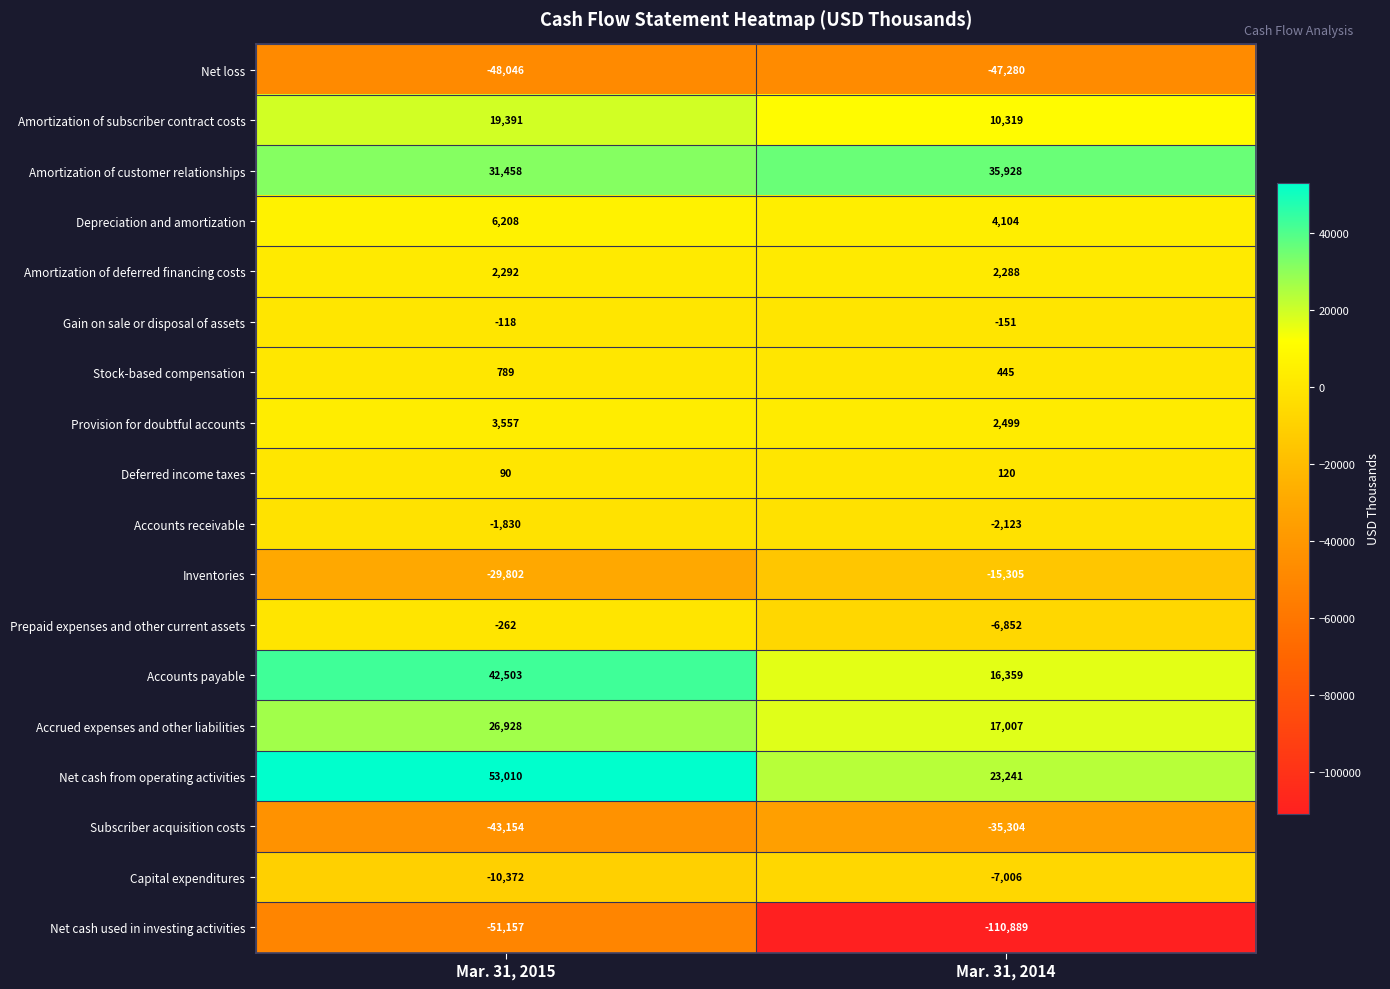

At Mar. 31, 2014, list the series in order from largest to smallest.

Amortization of customer relationships, Net cash from operating activities, Accrued expenses and other liabilities, Accounts payable, Amortization of subscriber contract costs, Depreciation and amortization, Provision for doubtful accounts, Amortization of deferred financing costs, Stock-based compensation, Deferred income taxes, Gain on sale or disposal of assets, Accounts receivable, Prepaid expenses and other current assets, Capital expenditures, Inventories, Subscriber acquisition costs, Net loss, Net cash used in investing activities